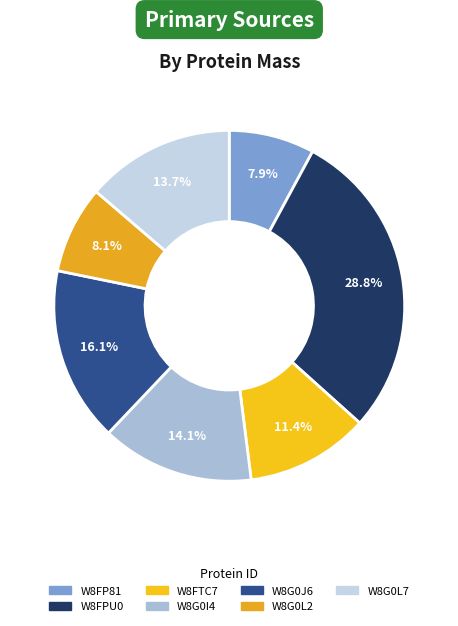

Is it true that W8G0I4 is 14% of the pie?

True